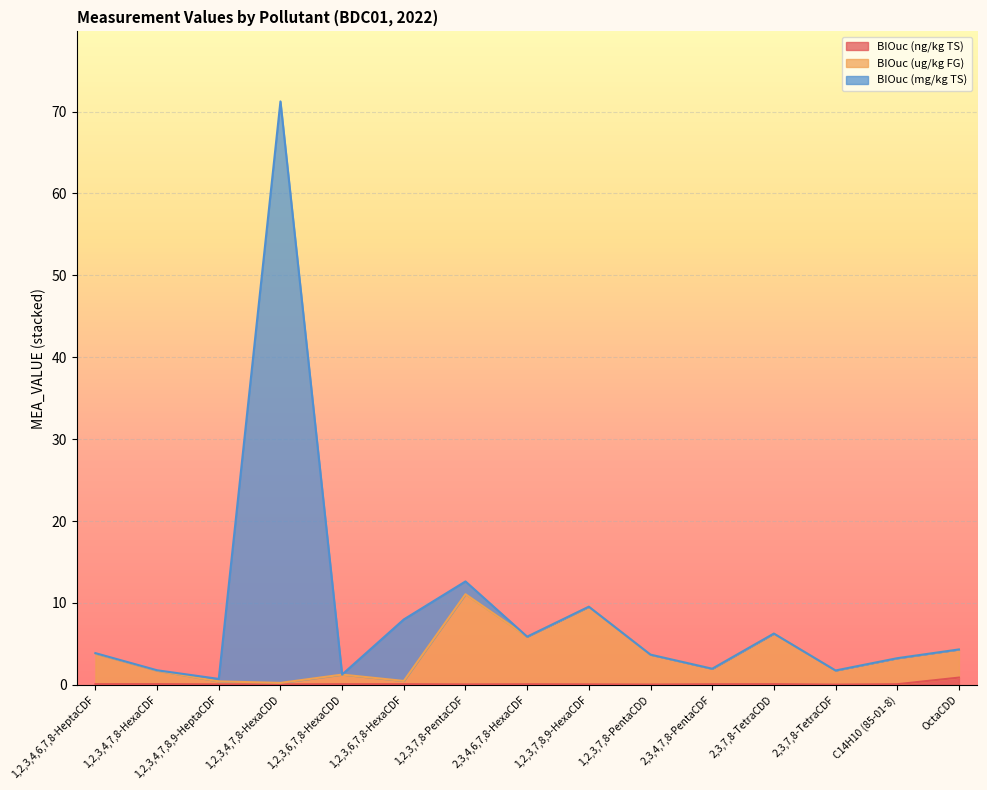

What is the value of the BIOuc (ng/kg TS) point at the 8th from the left?

0.1